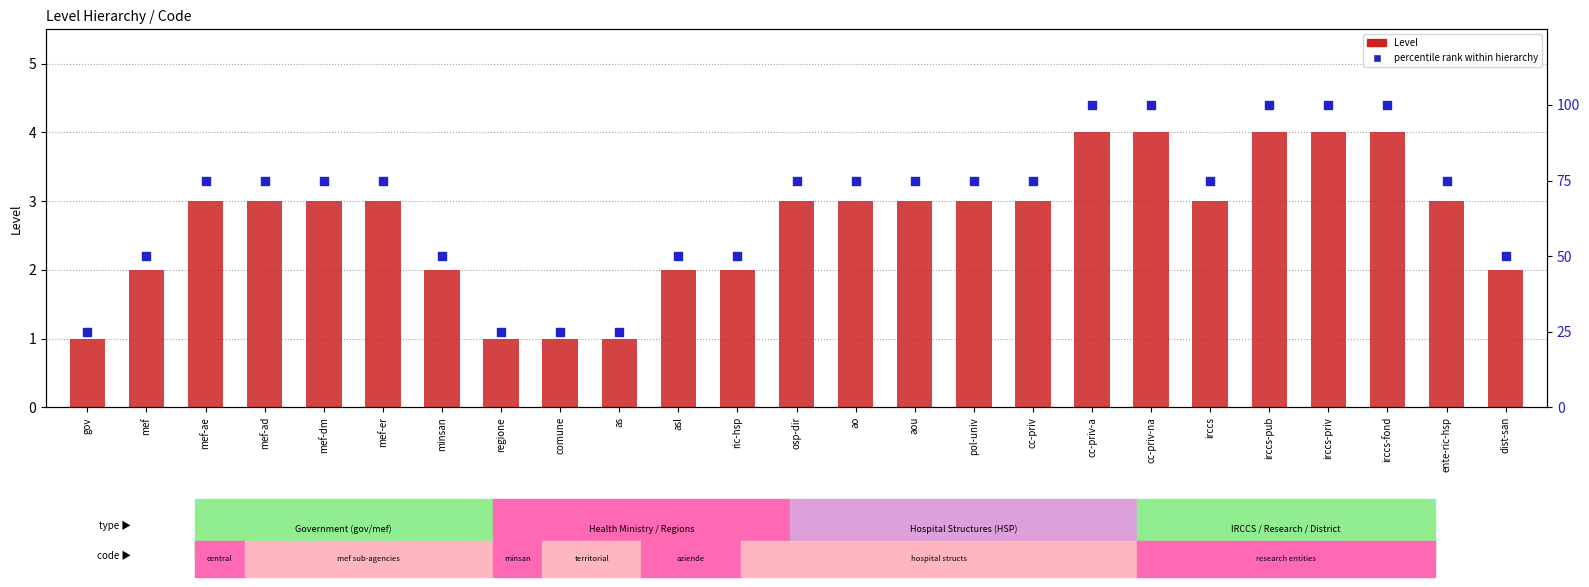

Is the value of percentile rank within hierarchy at as greater than the value of Level at irccs?

Yes